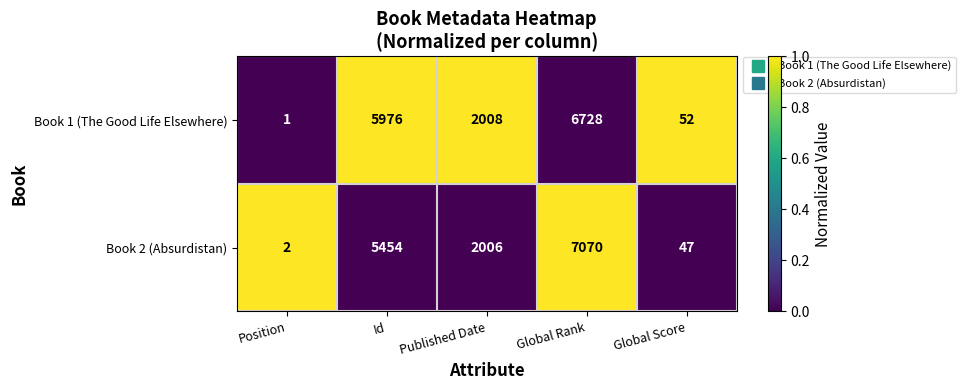

Is it true that Book 1 (The Good Life Elsewhere) equals 5976 at Id?

True